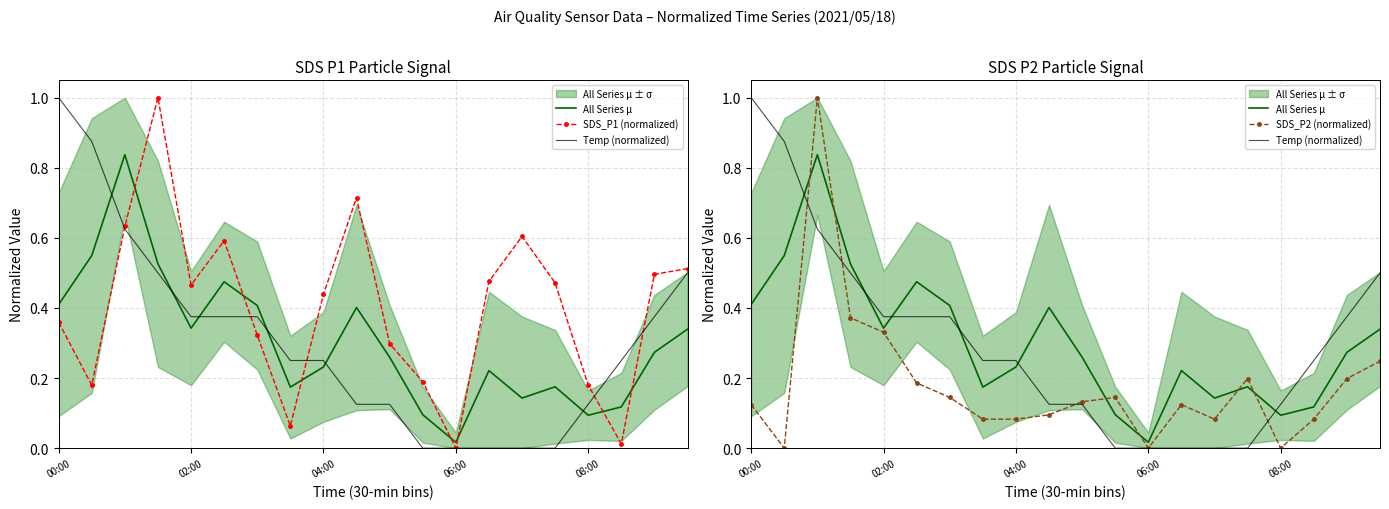

At 19, list the series in order from smallest to largest.

SDS_P2 (normalized), All Series μ, Temp (normalized), SDS_P1 (normalized)